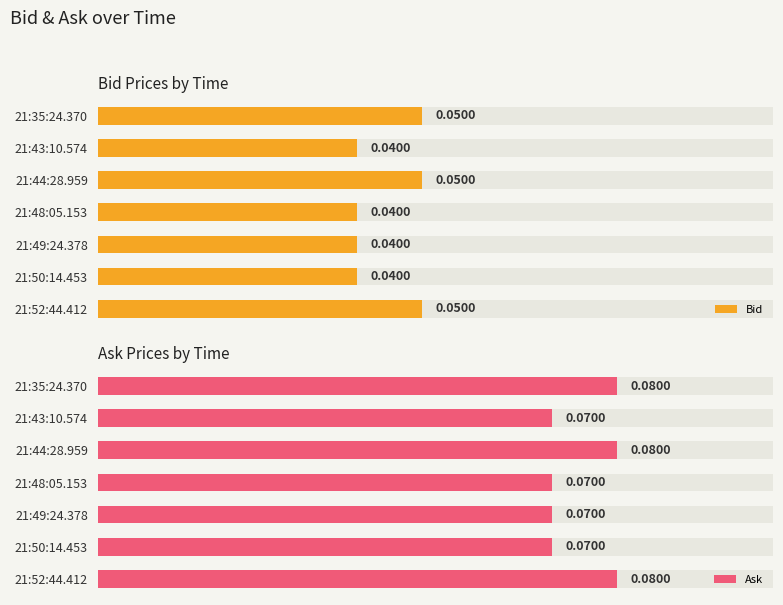

Reading right to left, what are all the values shown in this chart?

Bid: 0.1	0.0	0.1	0.0	0.0	0.0	0.1
Ask: 0.1	0.1	0.1	0.1	0.1	0.1	0.1